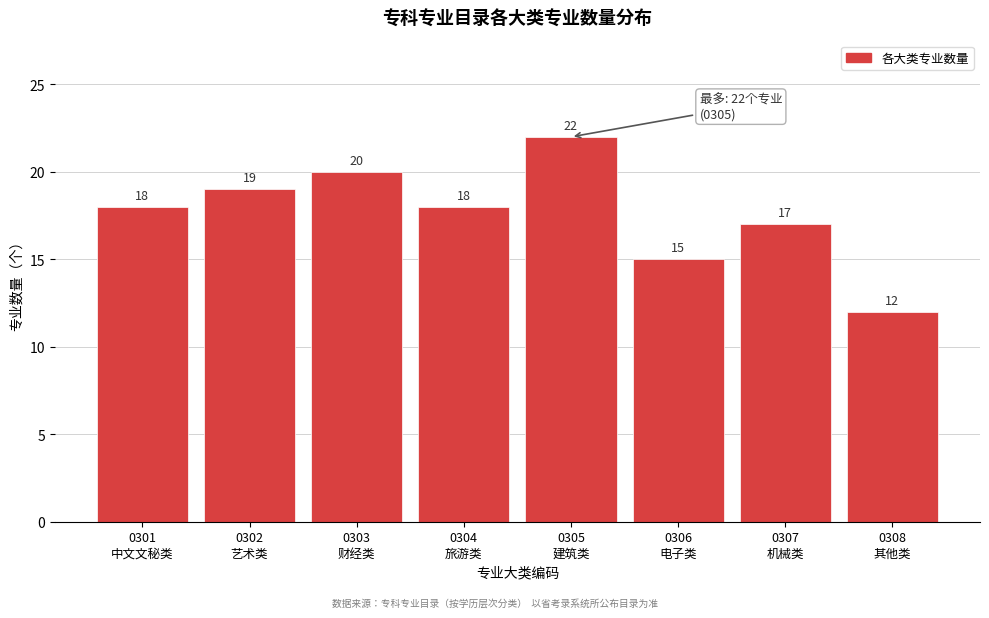

Reading left to right, transcribe all the data shown in this chart.

18	19	20	18	22	15	17	12